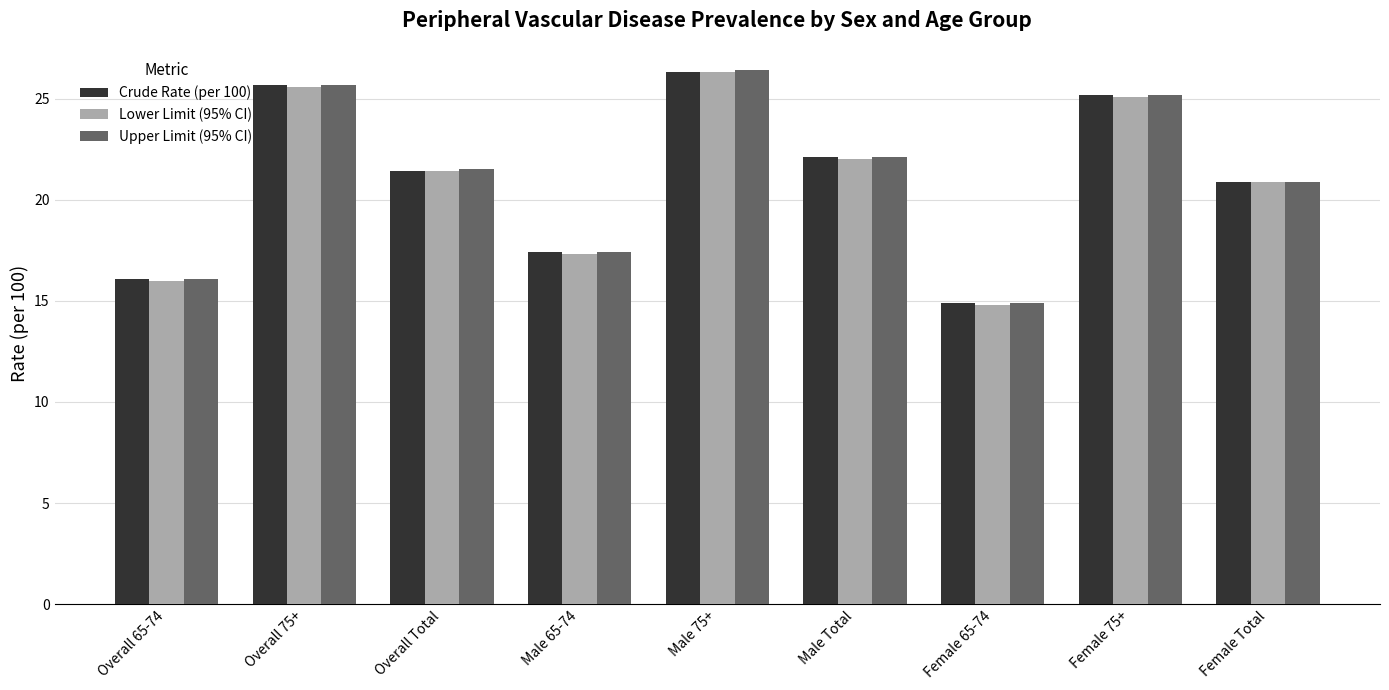

What is the highest value of the Upper Limit (95% CI) series?

26.4